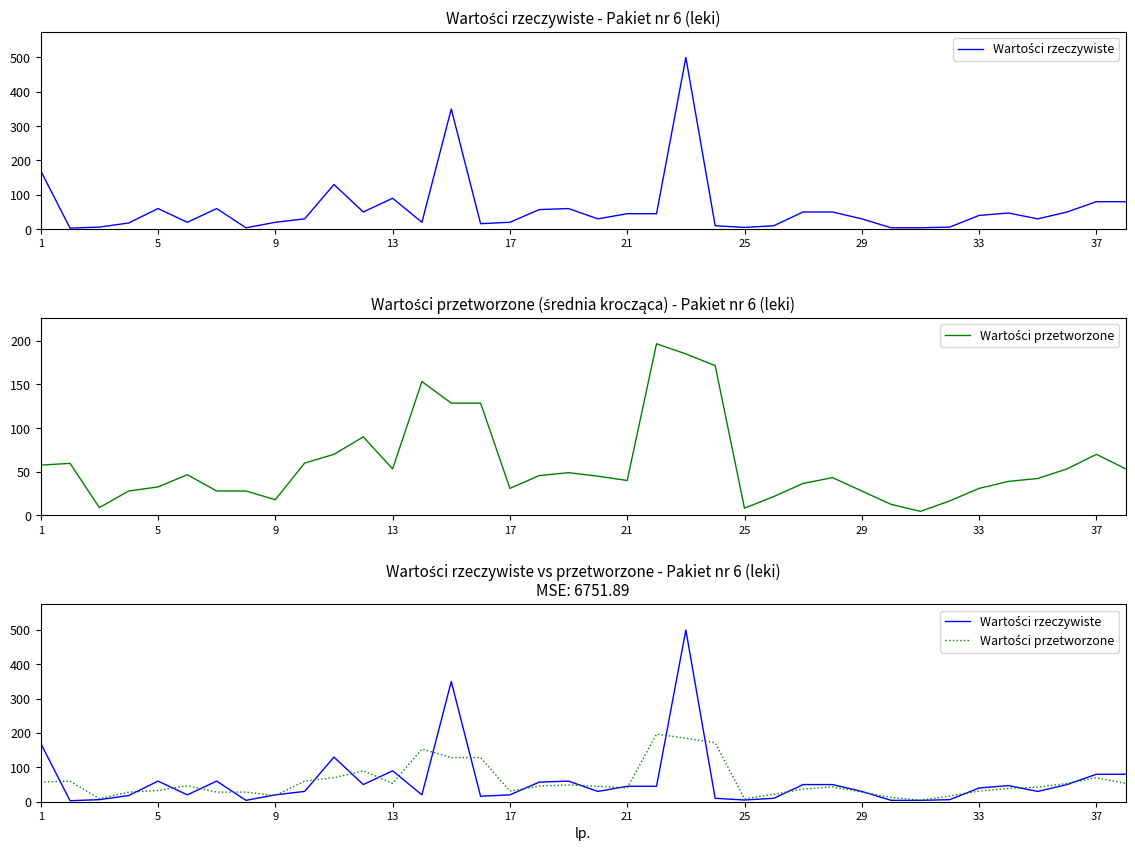

How many categories are shown in the chart?

38